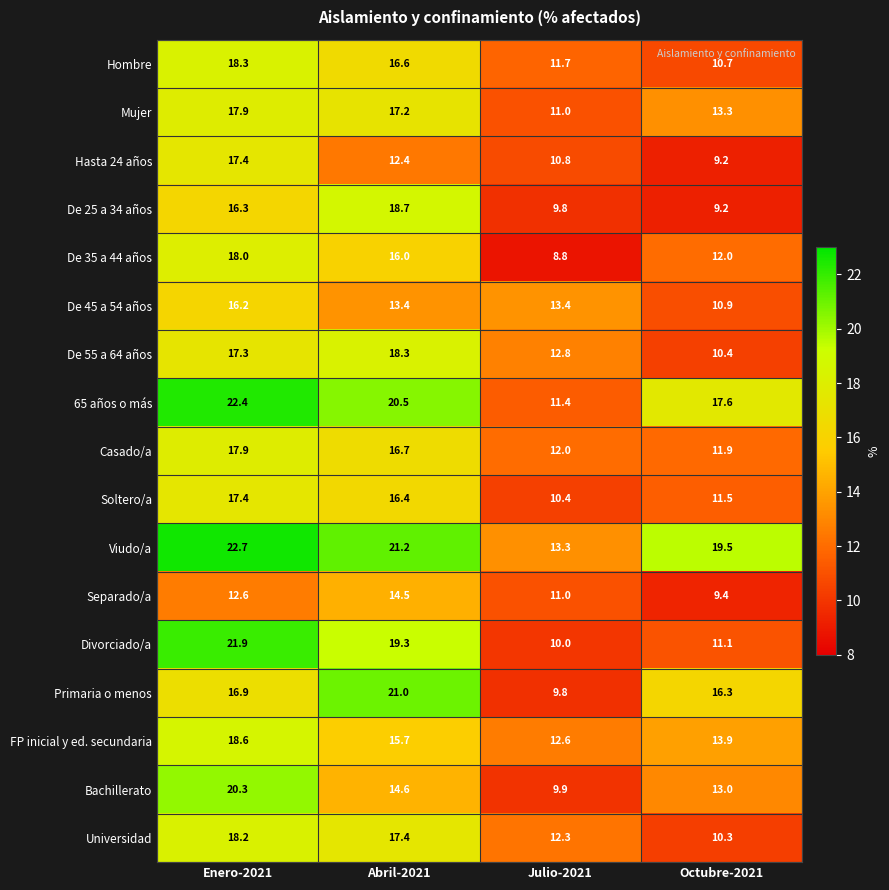

What is the difference between the maximum and second lowest values in the Divorciado/a series?

10.8